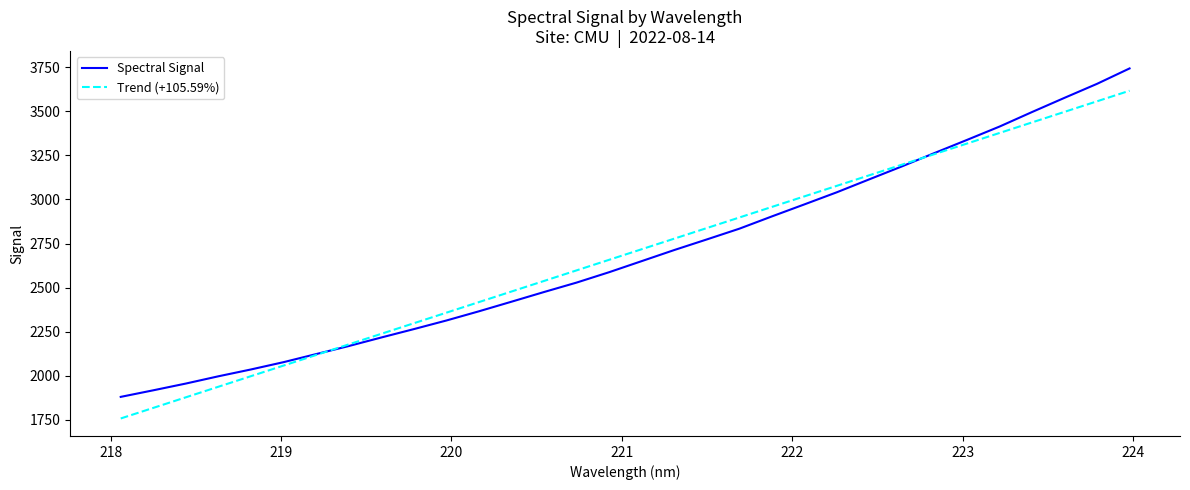

True or false: Trend (+105.59%) has more than 0 points higher than both neighbors.

False